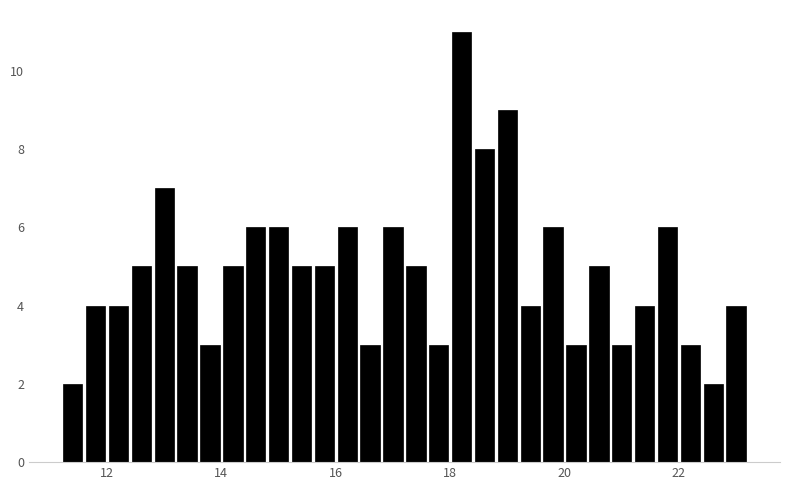

Read against the x-axis, roughly where is the centre of the tallest bar?

18.2